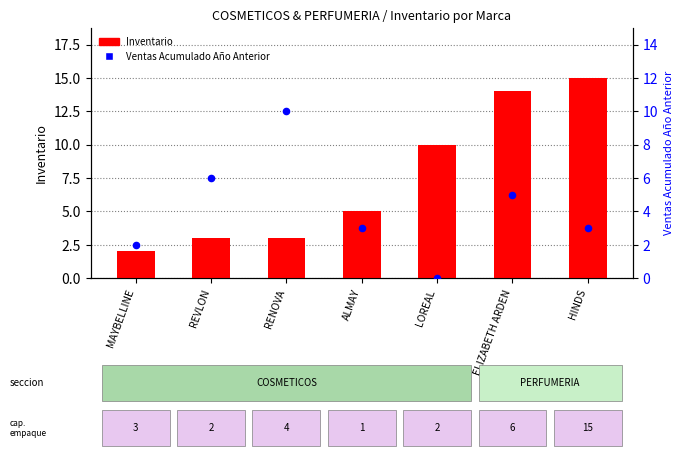

What are all the series names shown in the legend?

Inventario, Ventas Acumulado Ano Anterior